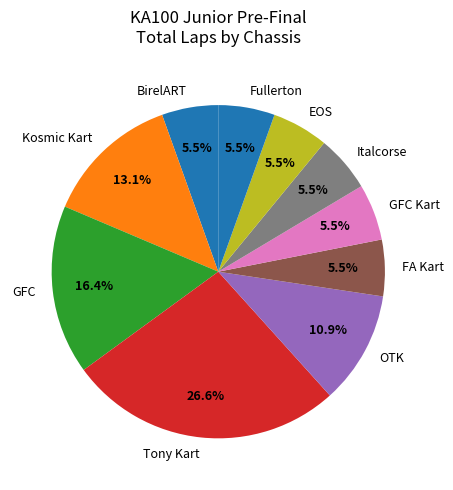

Which slice is the largest?

Tony Kart